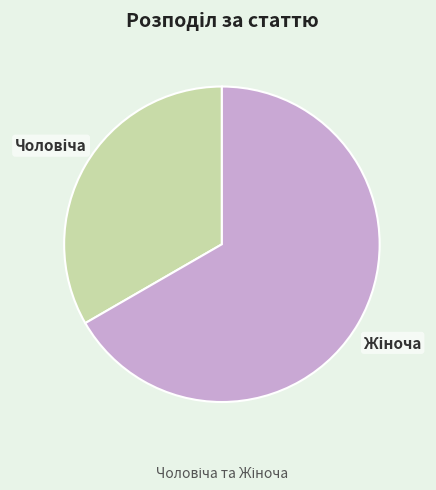

Is there any slice that represents more than half of the pie?

Yes